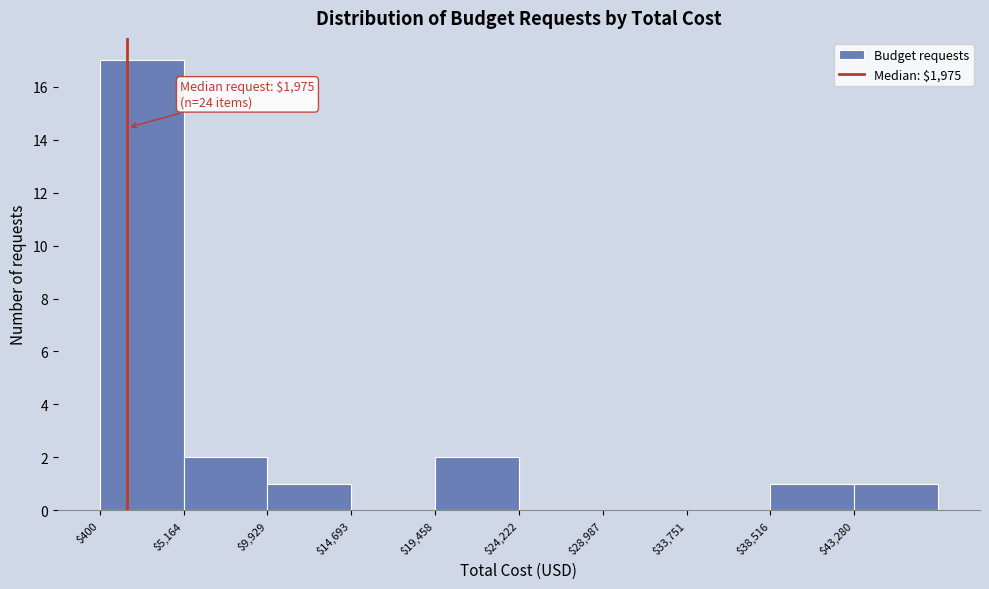

Which range on the x-axis has the tallest bar?

500 to 5000